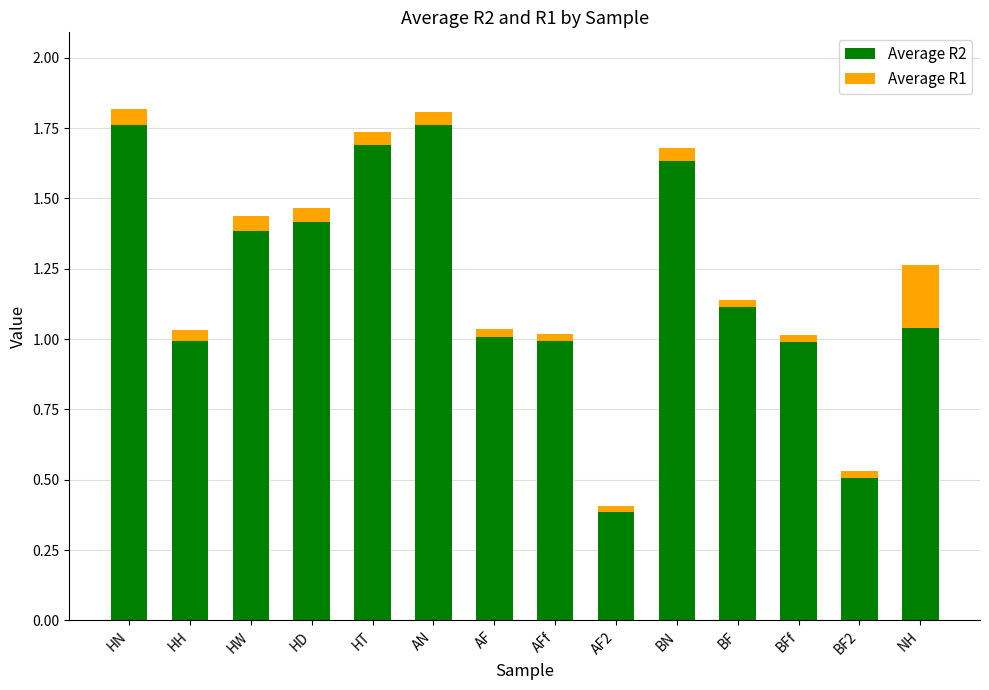

Is it true that Average R2 equals 2.8 at BN?

False